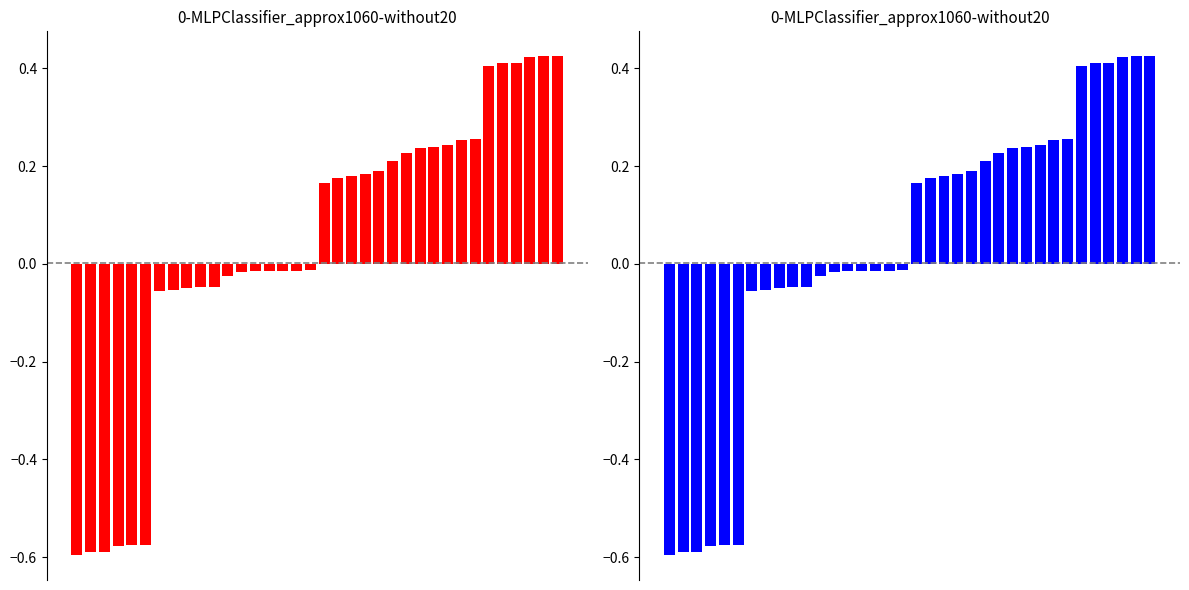

Does the chart contain stacked bars?

No